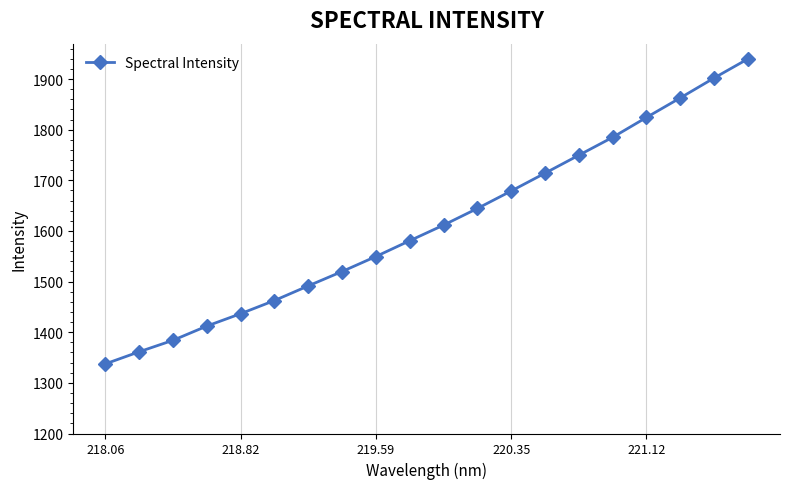

How many values exceed 1611?

10